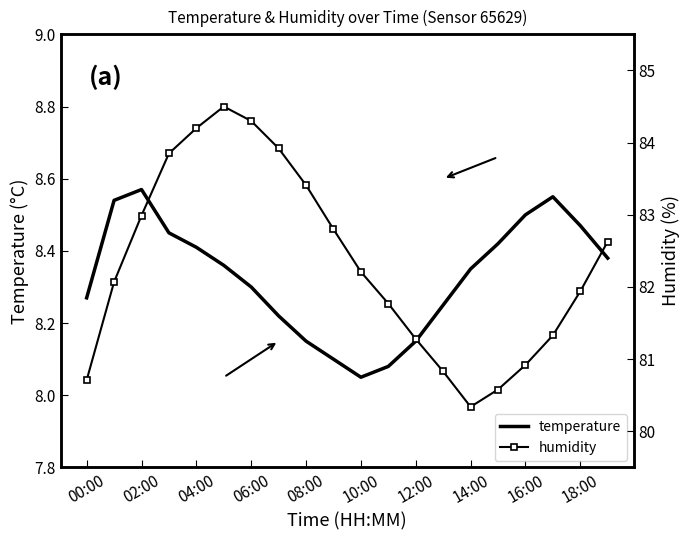

True or false: temperature has more than 1 points higher than both neighbors.

True